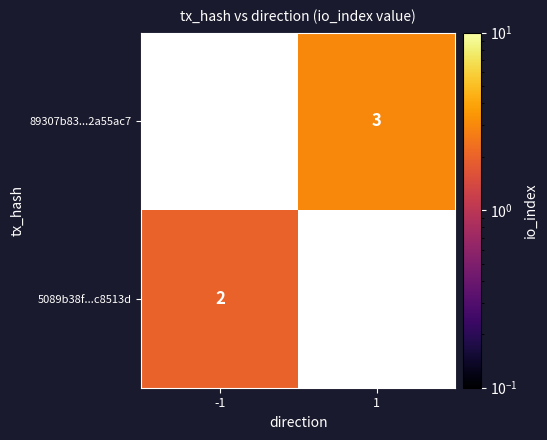

Is the value of 5089b38f...c8513d at -1 greater than the value of 89307b83...2a55ac7 at 1?

No